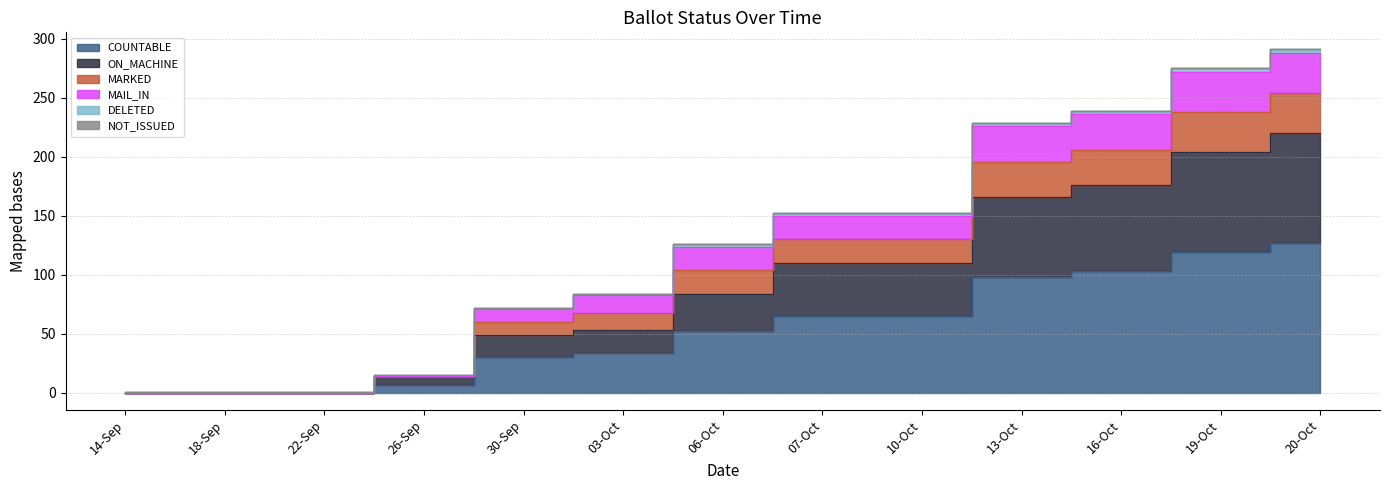

True or false: MAIL_IN and MARKED cross at least once.

False